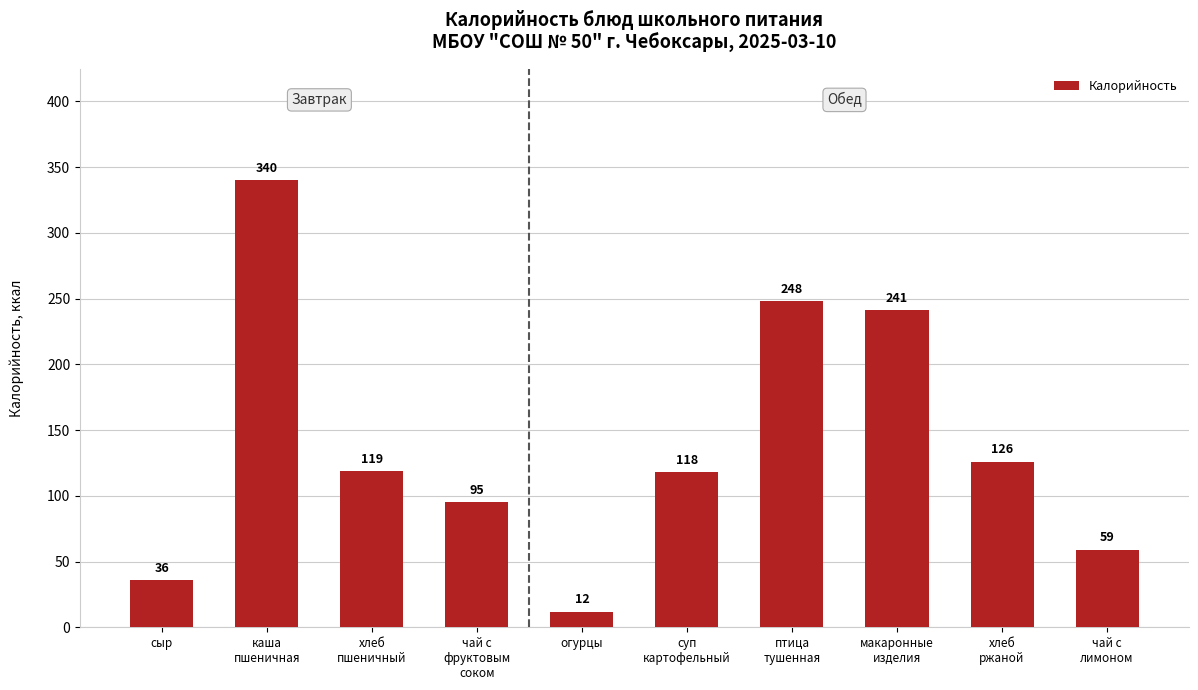

What is the change in value from хлеб
ржаной to чай с
лимоном?

-67